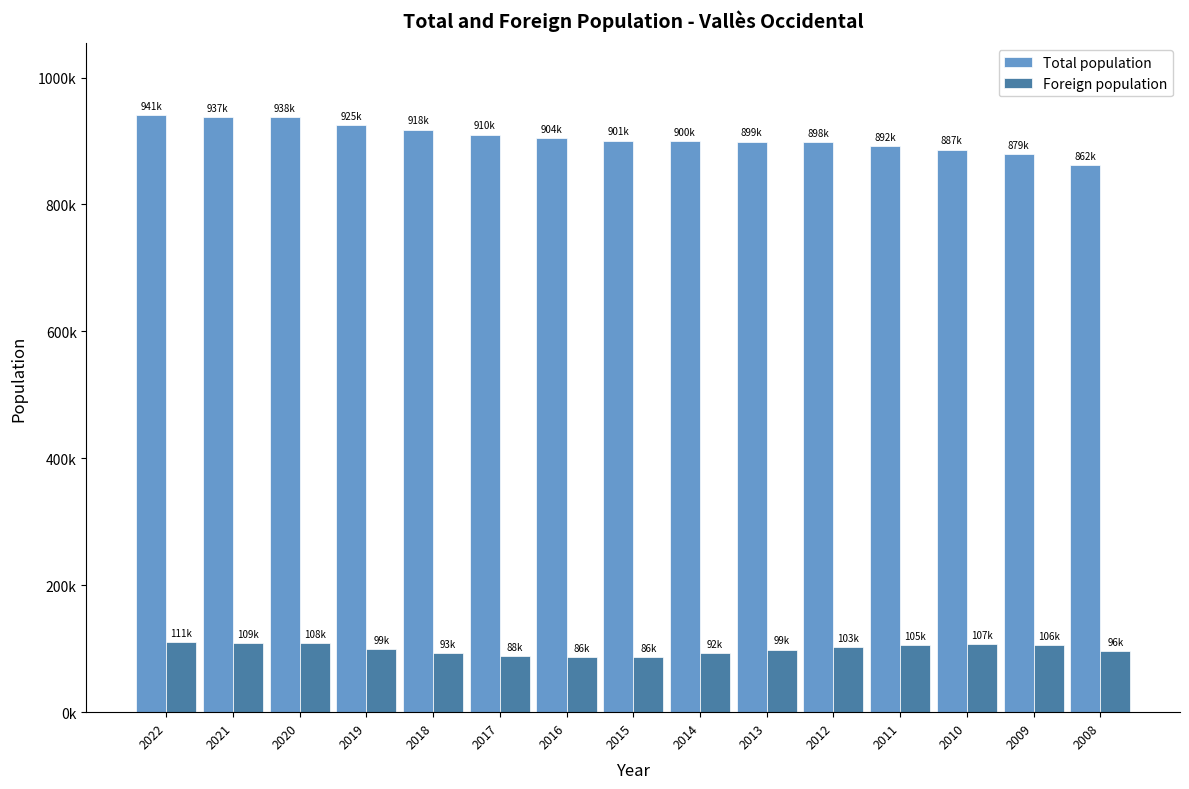

At 2010, list the series in order from smallest to largest.

Foreign population, Total population